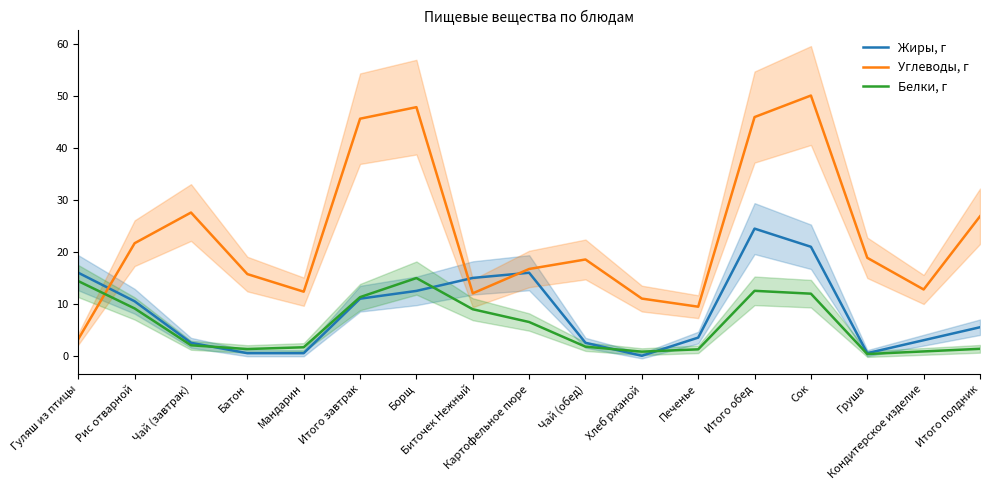

Which label corresponds to the largest value in the chart?

Сок